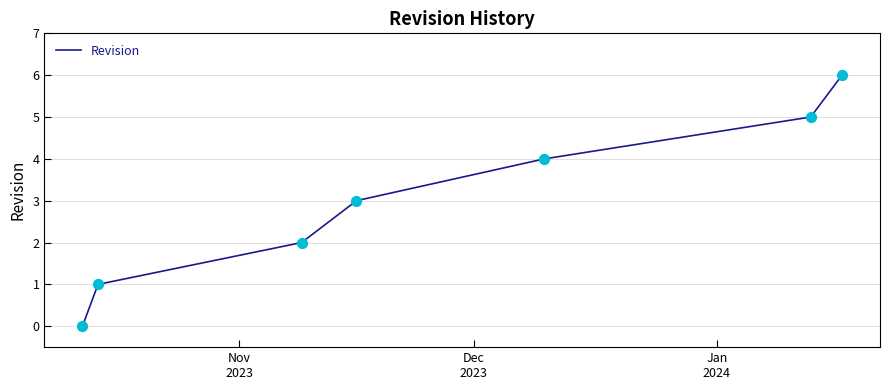

What is the sum of all values?

21